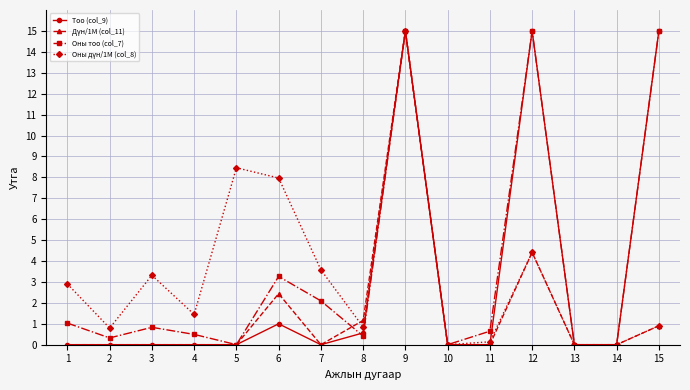

What is the maximum value shown in the chart?

15.0